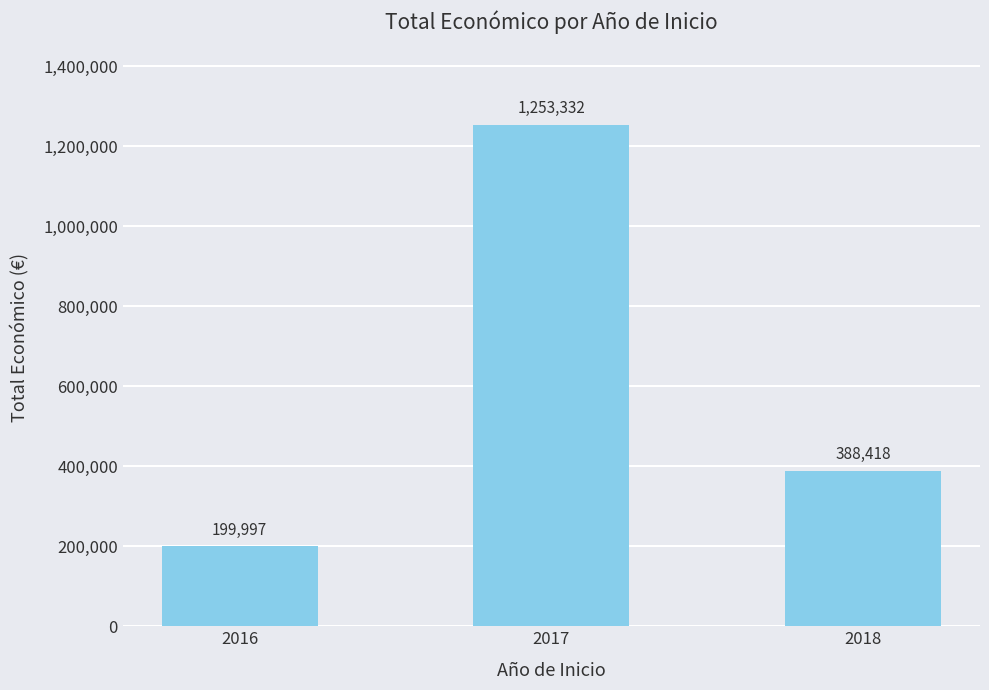

What is the approximate value at 2018?

388418